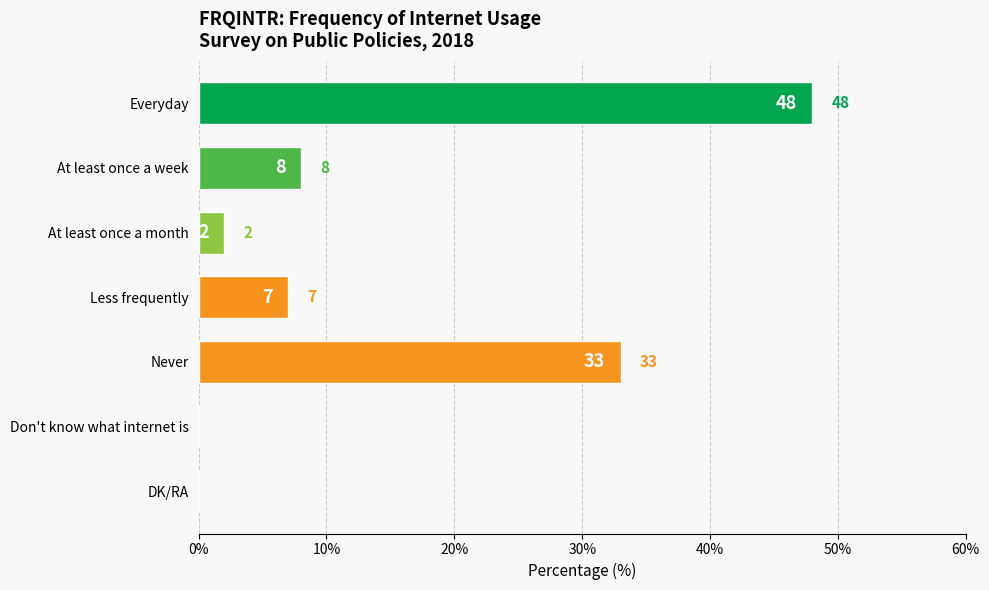

What is the sum of the values at Never and Less frequently?

40